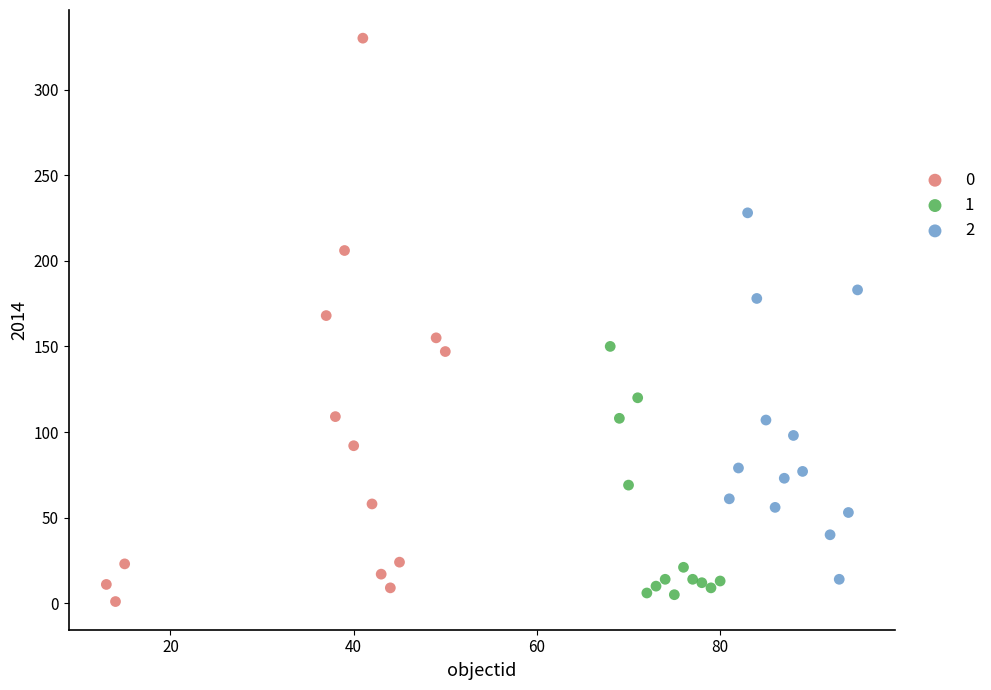

Which series reaches the maximum Y coordinate?

0